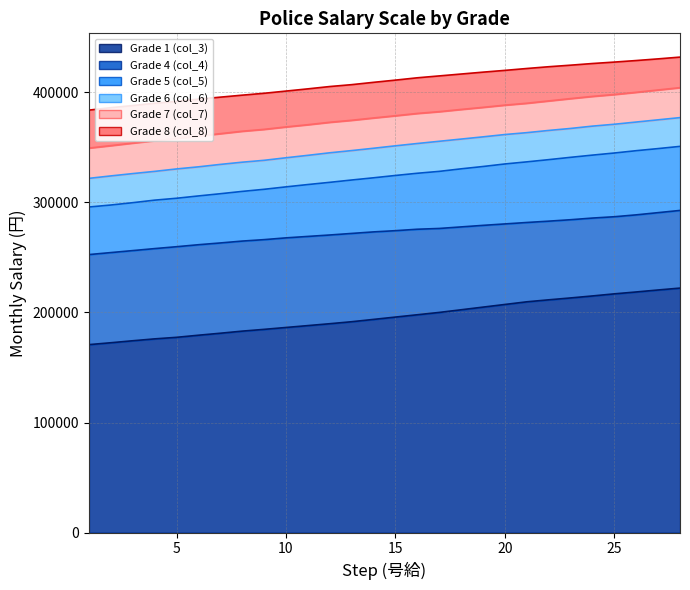

What are all the series names shown in the legend?

col_3, col_4, col_5, col_6, col_7, col_8